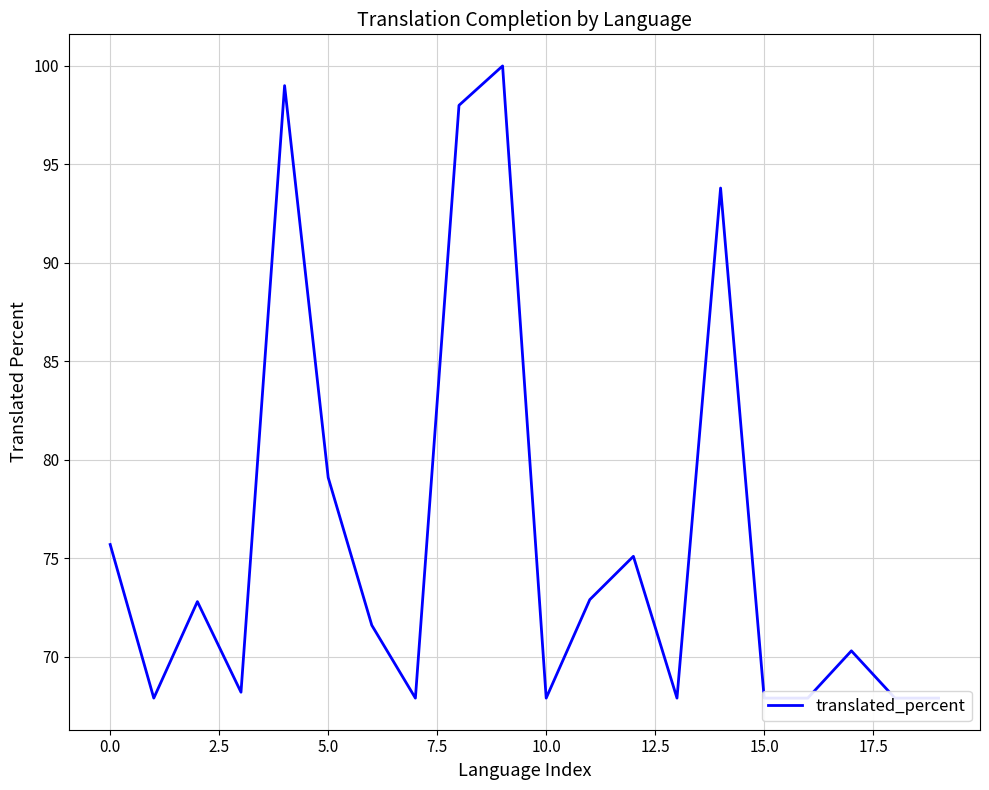

How many data points are less than 71?

10